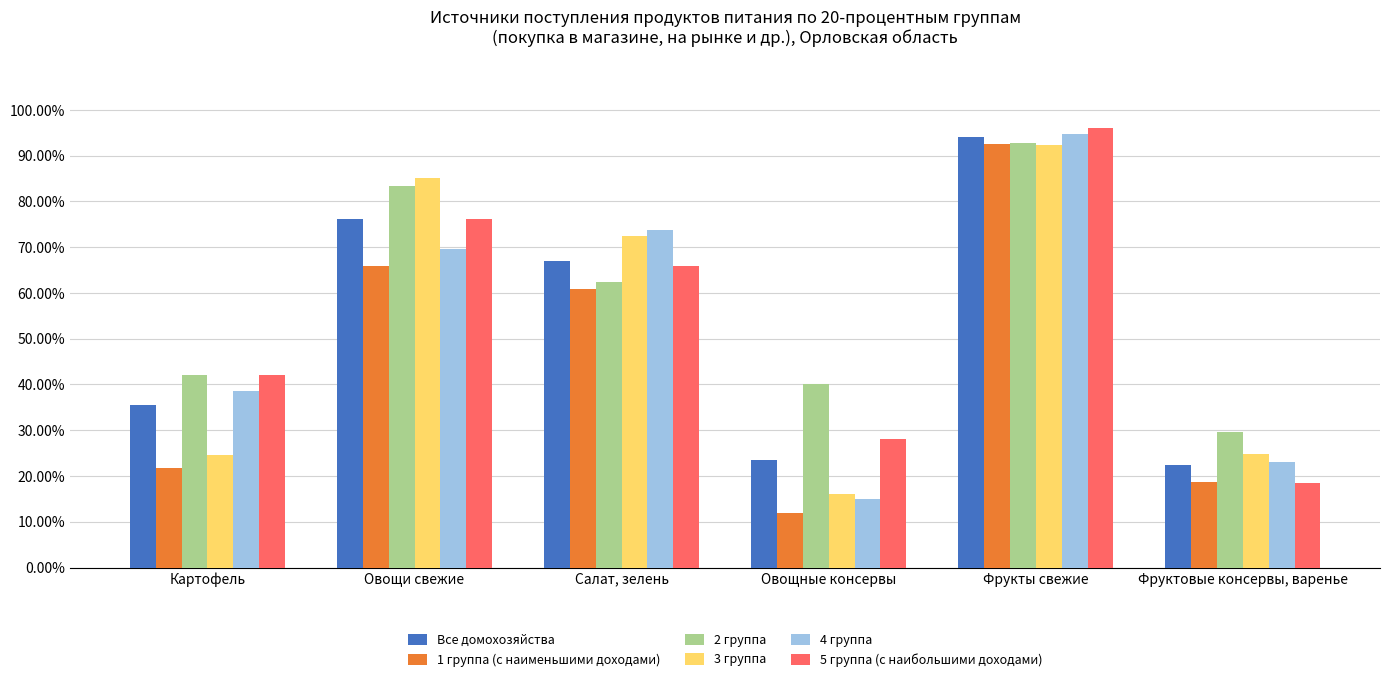

What is the difference between the highest and lowest values at Фрукты свежие?

3.7